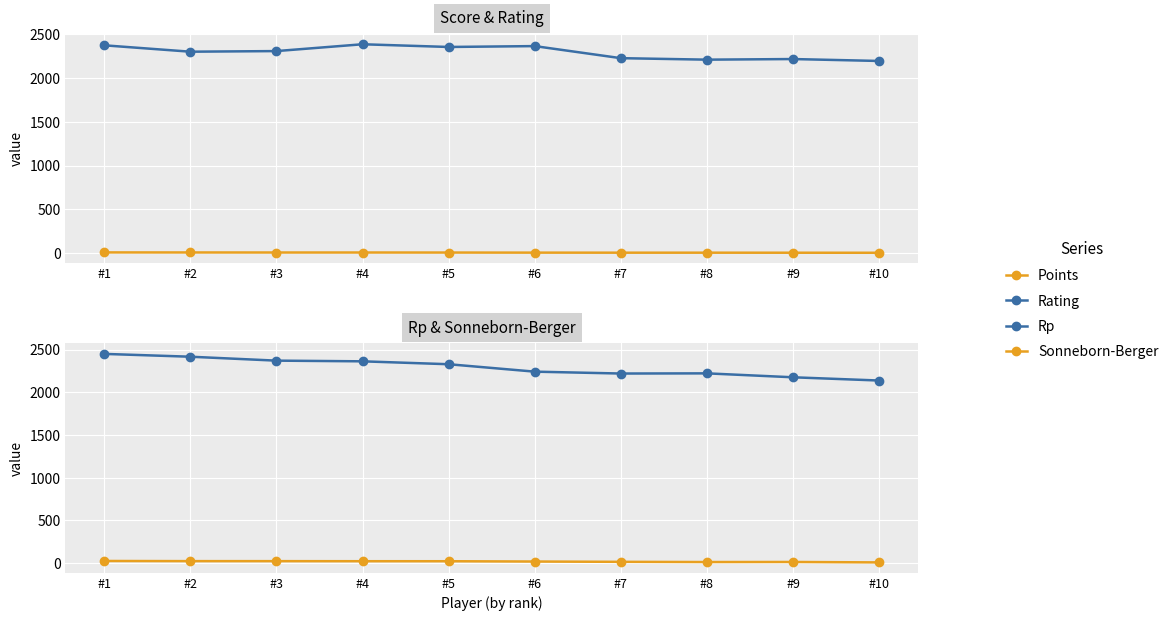

What is the difference between the maximum and minimum values in the Rating series?

191.0